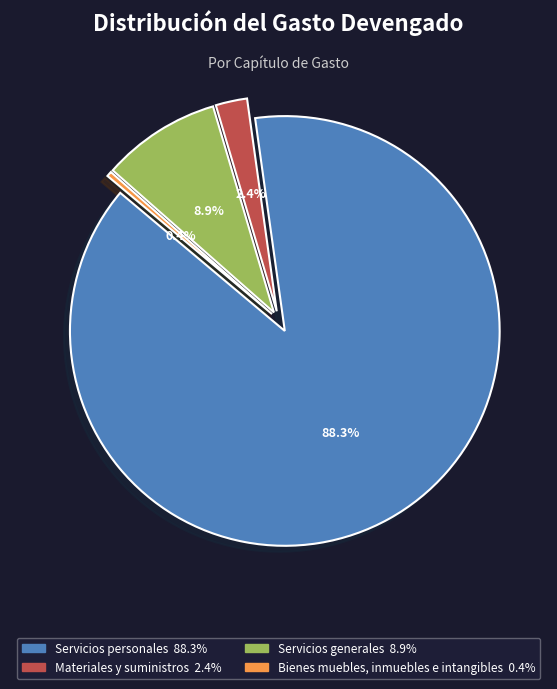

What is the smallest slice in the pie chart?

Bienes muebles, inmuebles e intangibles